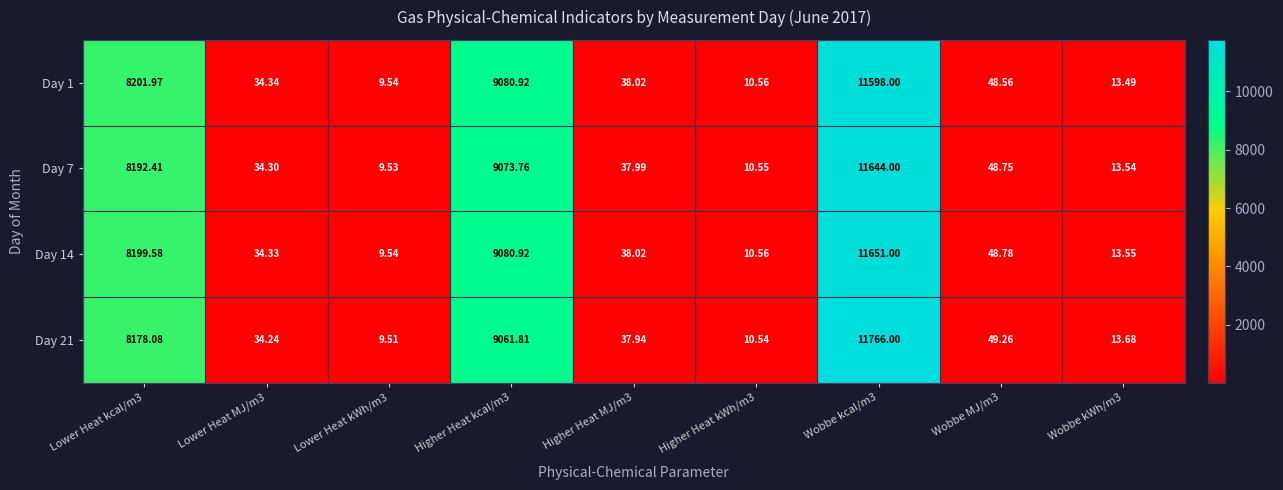

Which label corresponds to the largest value in the chart?

Wobbe kcal/m3